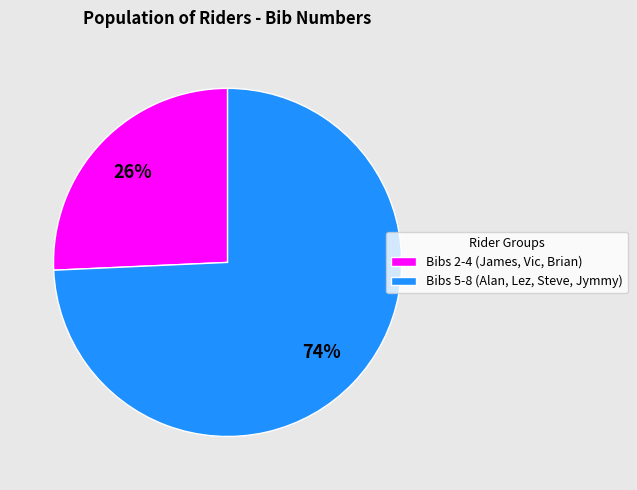

Which has a higher value, Bibs 5-8 (Alan, Lez, Steve, Jymmy) or Bibs 2-4 (James, Vic, Brian)?

Bibs 5-8 (Alan, Lez, Steve, Jymmy)